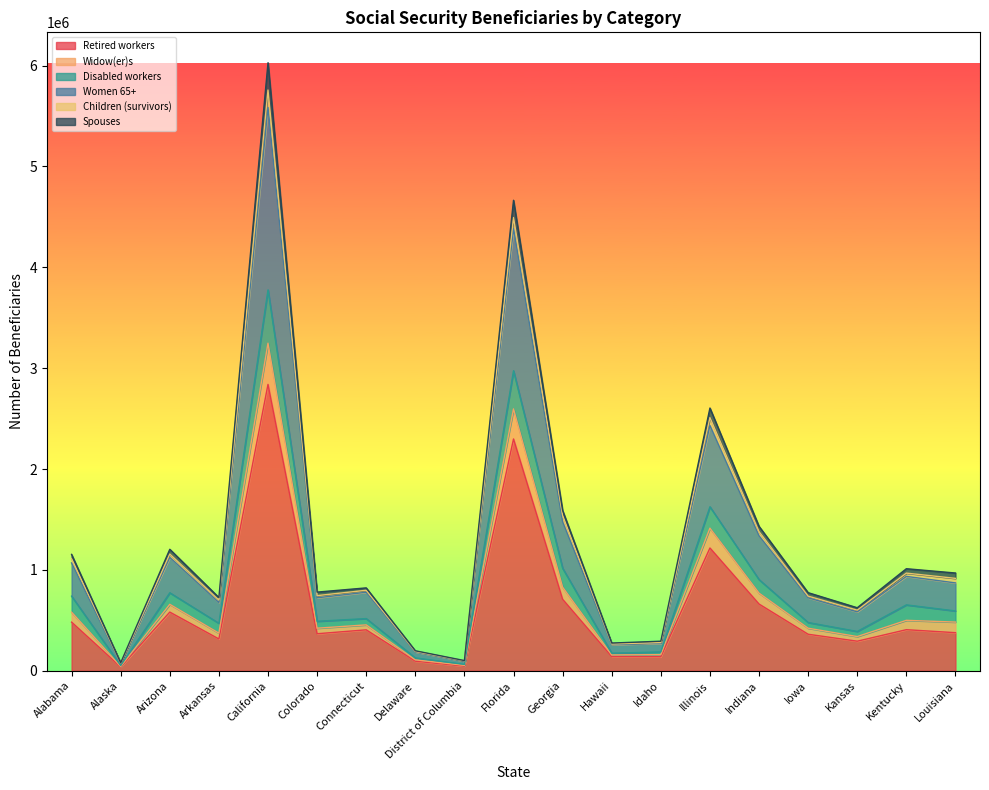

What is the spread (max minus min) of values at Idaho?

153419